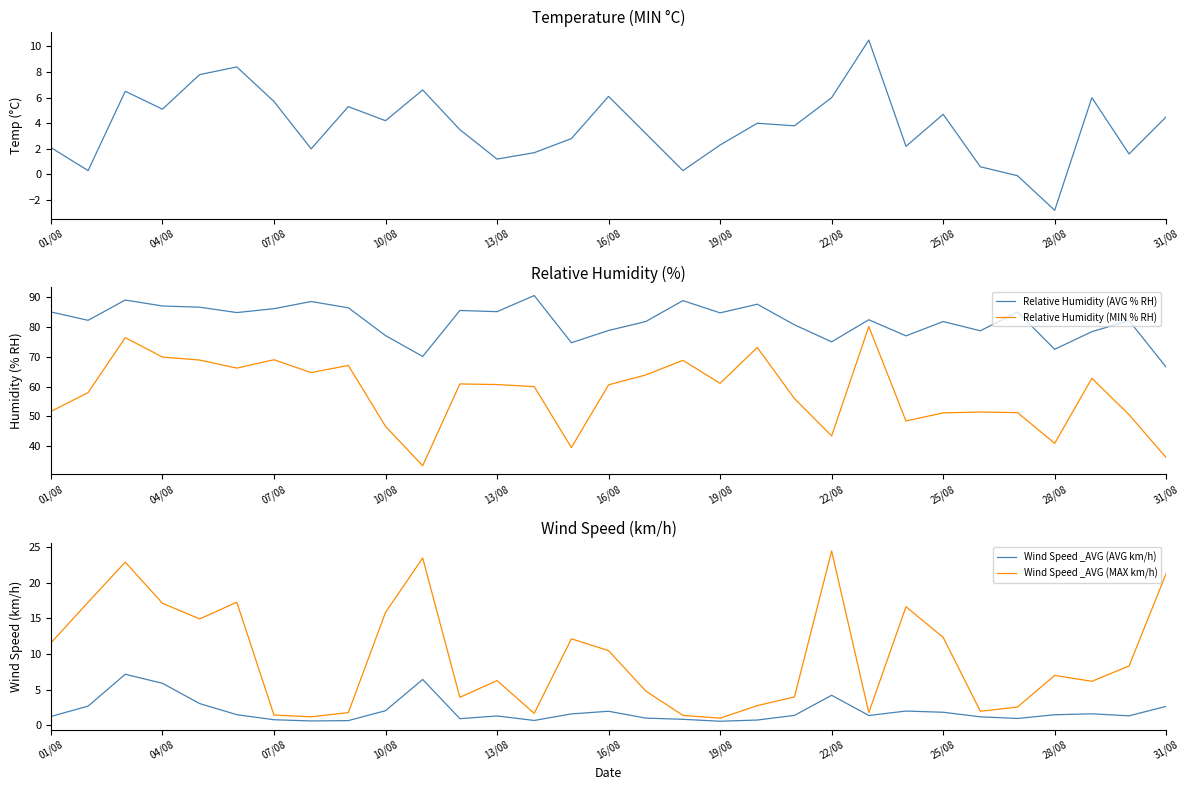

What is the approximate value of Wind Speed _AVG (AVG km/h) at 31/08?

2.6